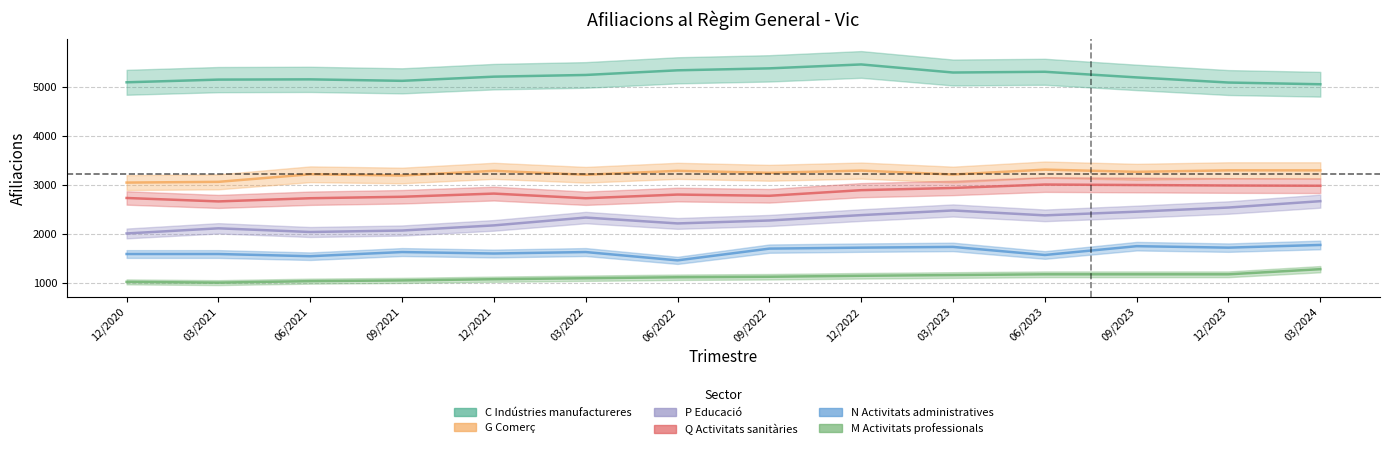

What is the value of the G Comerç point at the 3rd from the left?

3270